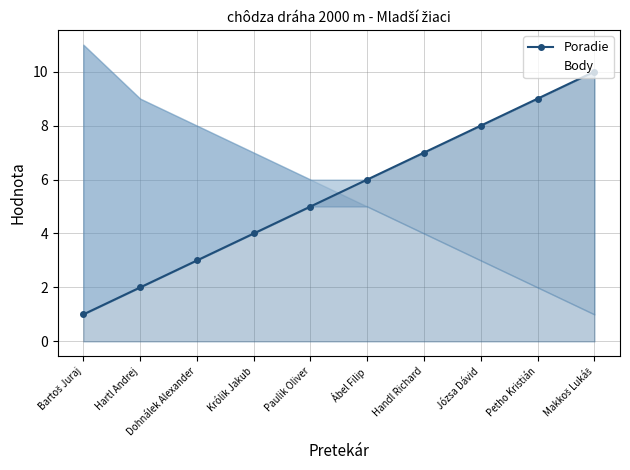

Reading right to left, transcribe all the data shown in this chart.

Poradie: 10	9	8	7	6	5	4	3	2	1
Body: 1	2	3	4	5	6	7	8	9	11